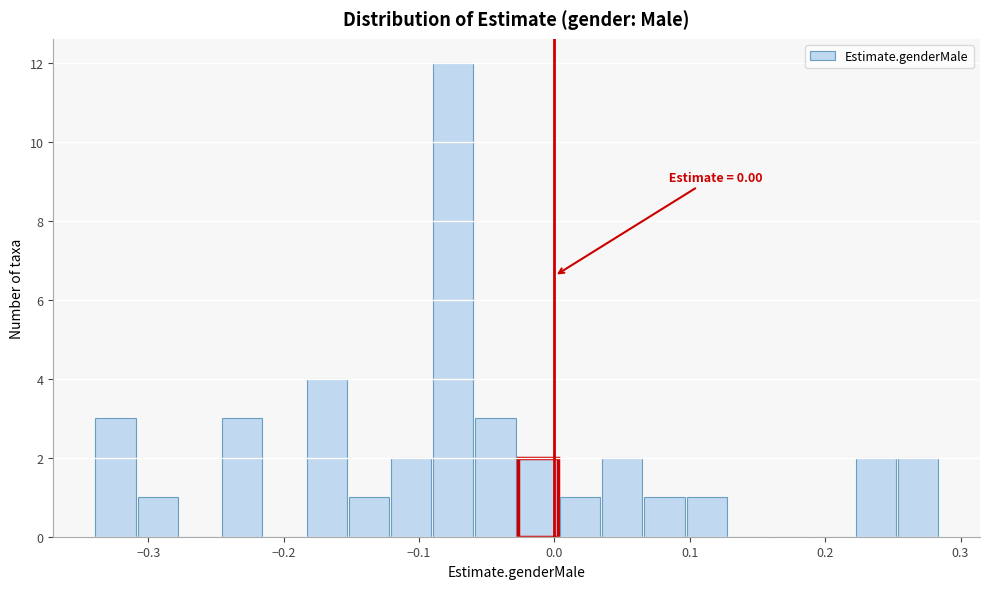

Around what value on the x-axis is the tallest bar? Give the approximate position of its centre, as read against the axis.

-0.07